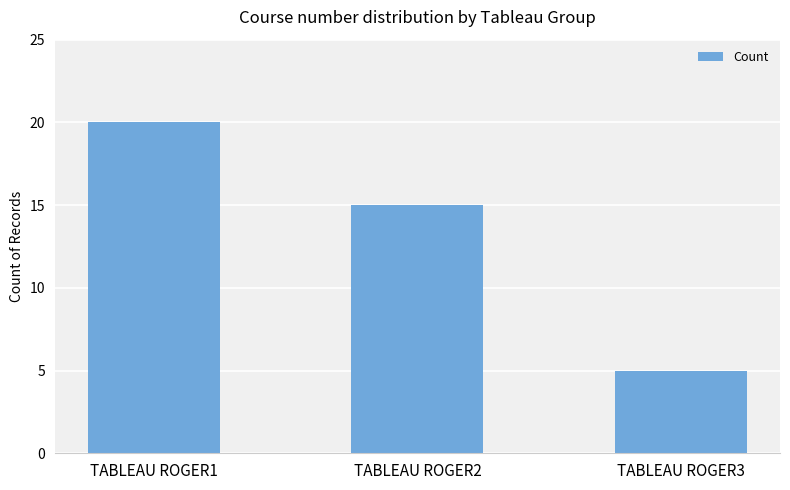

Which has a higher value, TABLEAU ROGER1 or TABLEAU ROGER2?

TABLEAU ROGER1